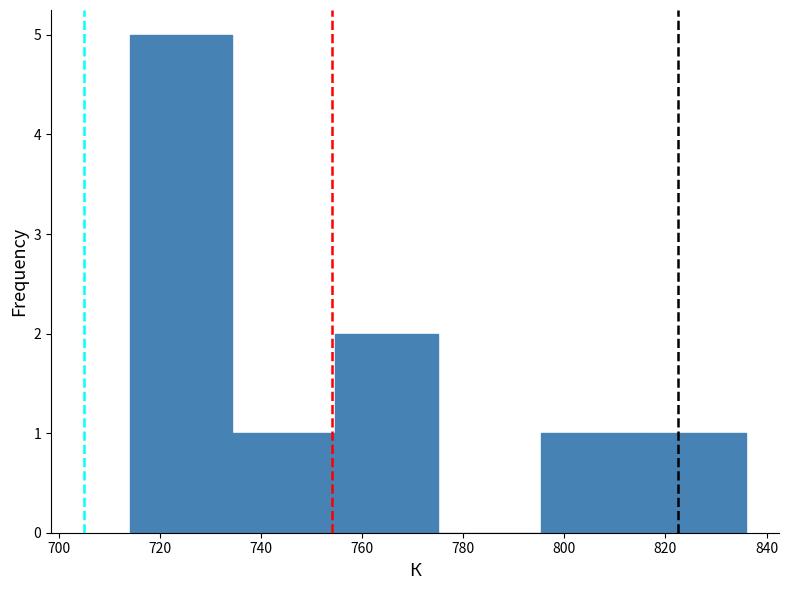

What is the height of the bar covering 816 to 836 on the x-axis? Neither the bar edges nor the heights are printed on the chart, so give them approximately, as read against the axes.

1